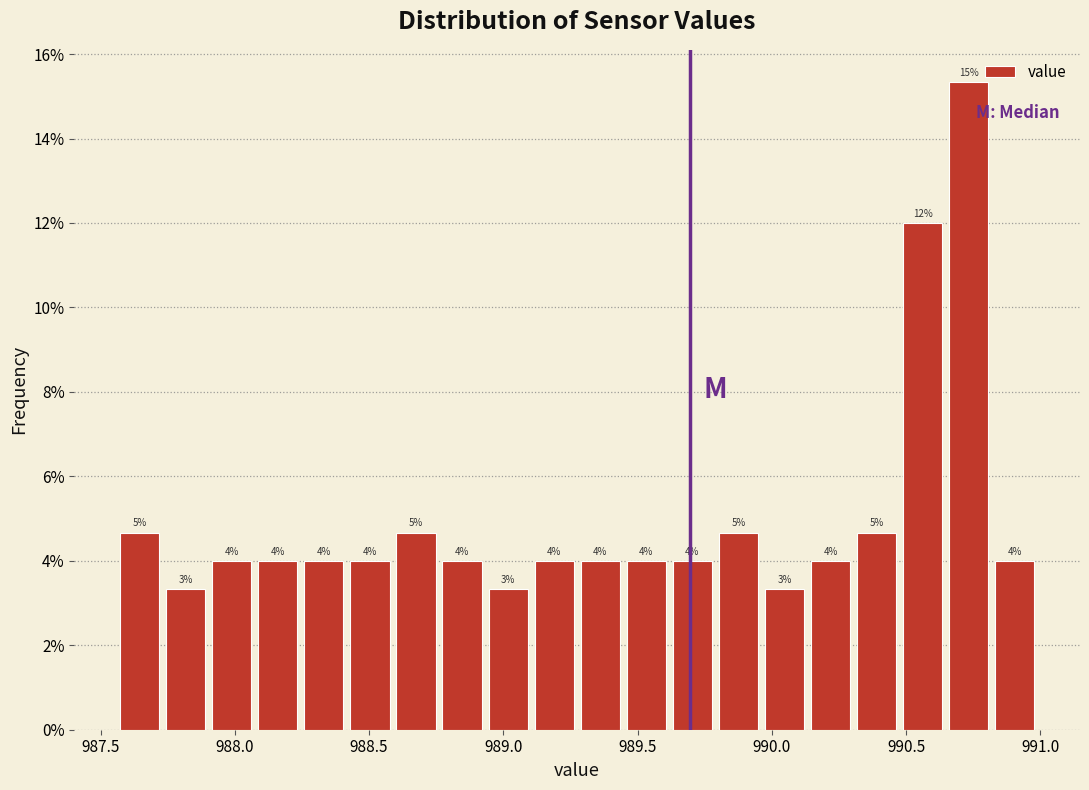

Around what value on the x-axis is the tallest bar? Give the approximate position of its centre, as read against the axis.

990.75